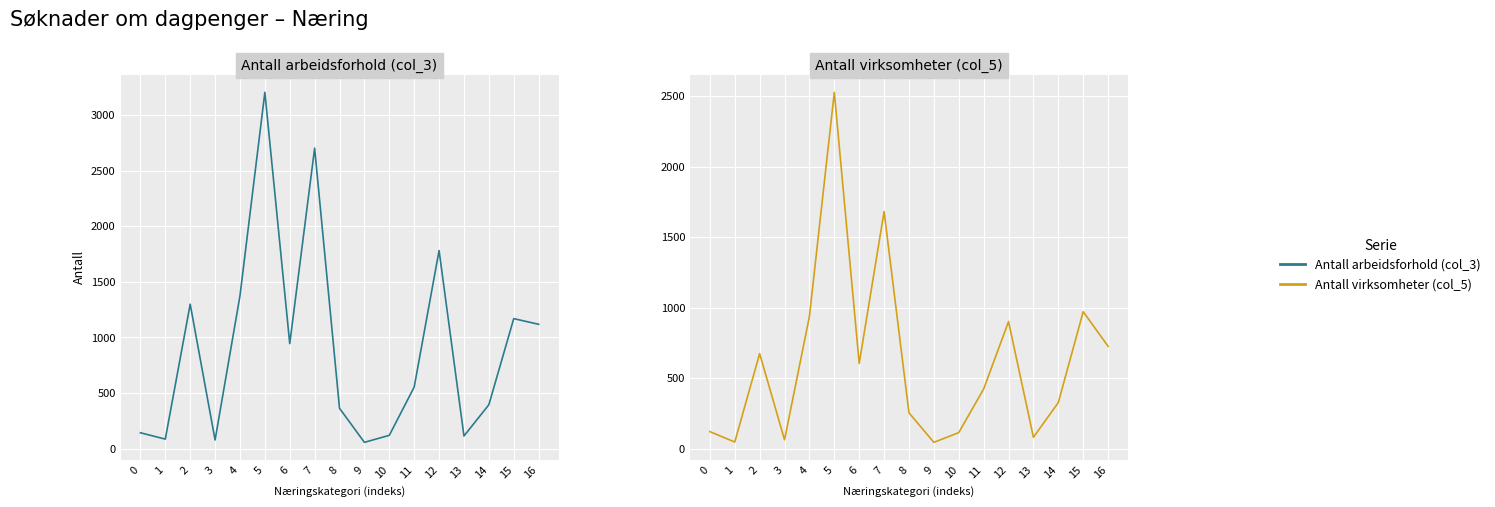

Where is Antall arbeidsforhold (col_3) nearest to the value 1630?

12